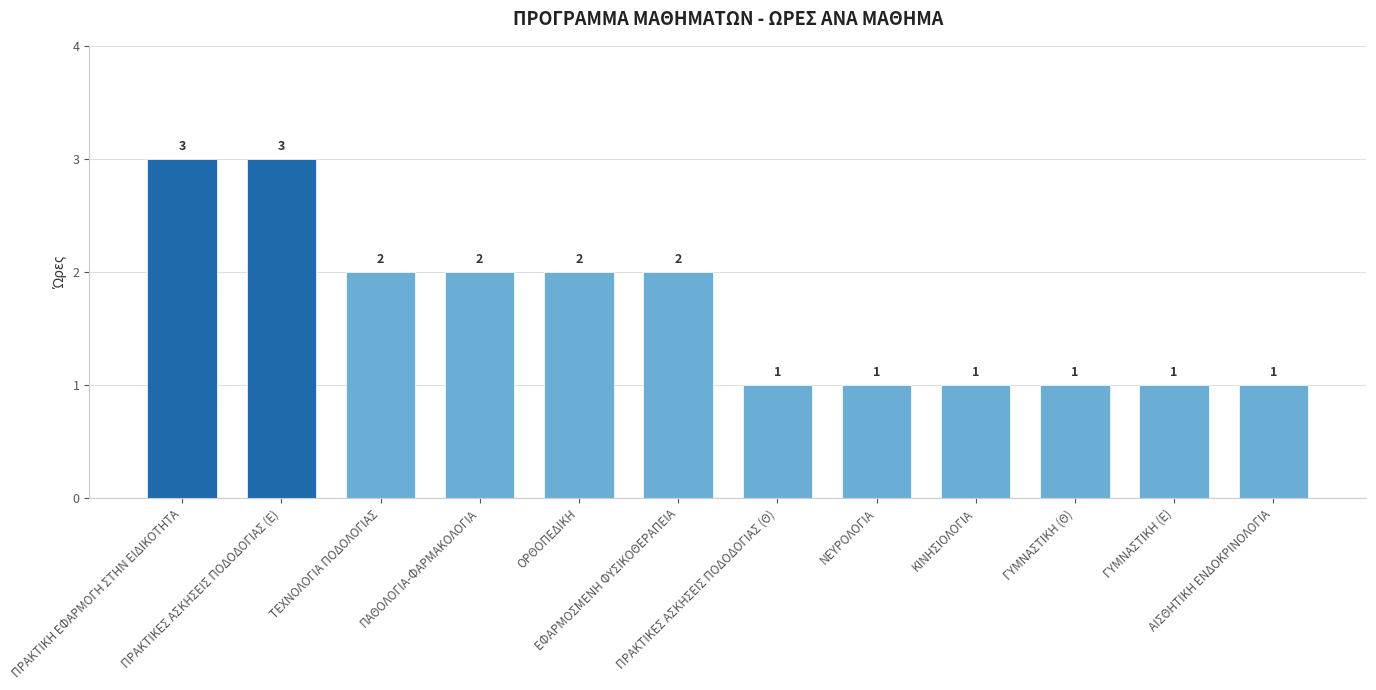

Count the number of categories in the chart.

12